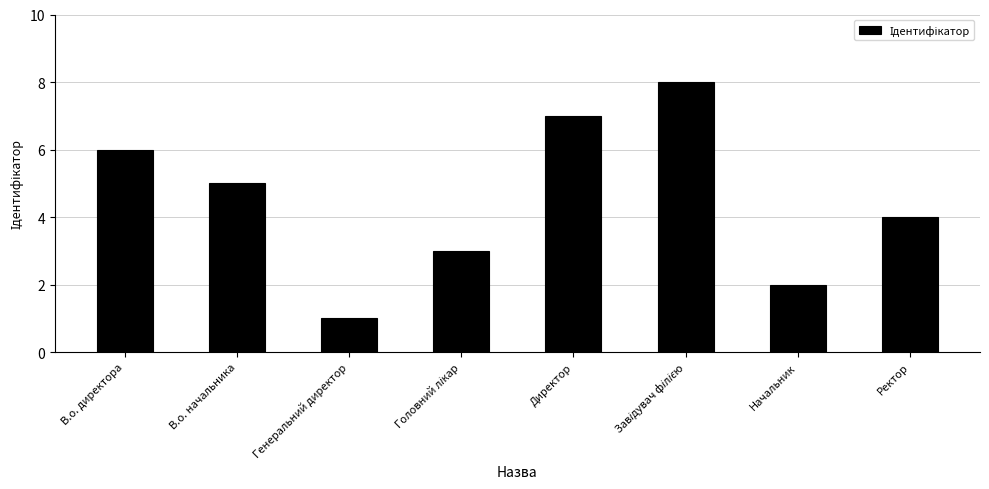

Reading left to right, extract all data points from this chart.

6	5	1	3	7	8	2	4